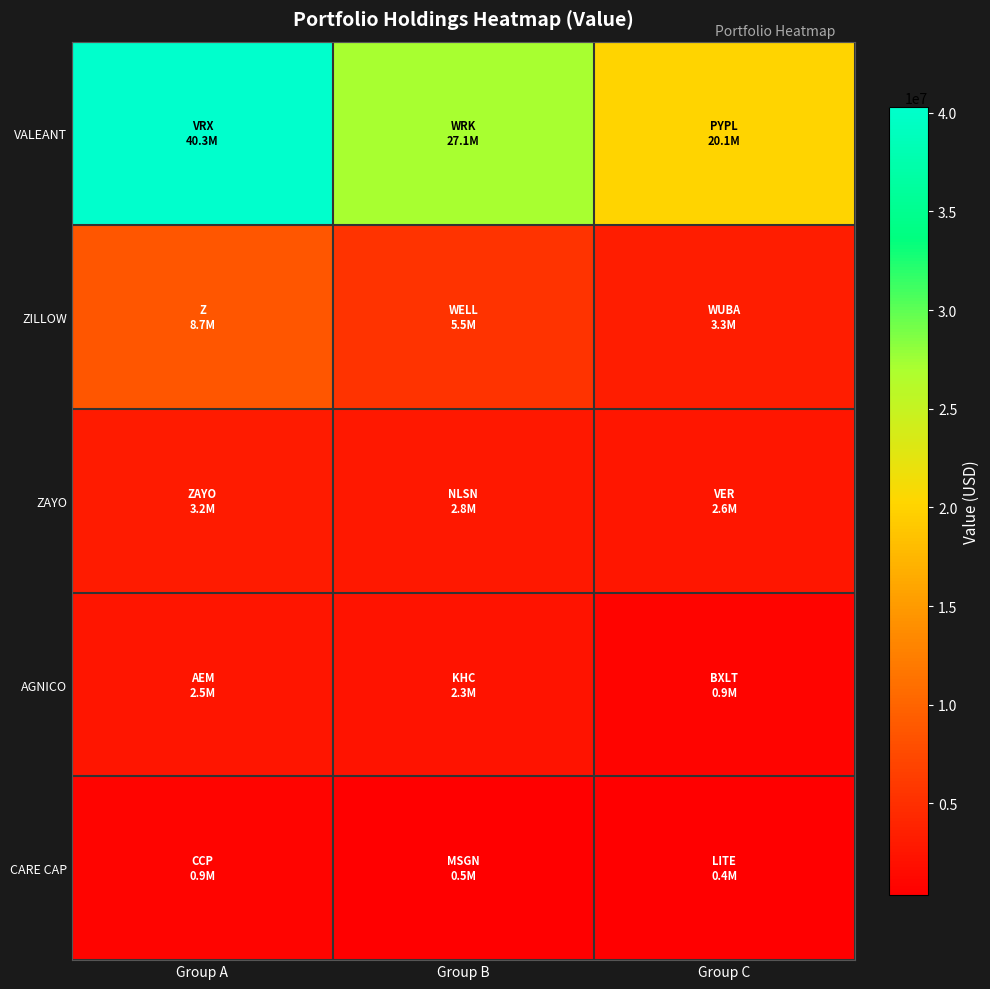

Between Group A and Group B, which is larger?

Group A